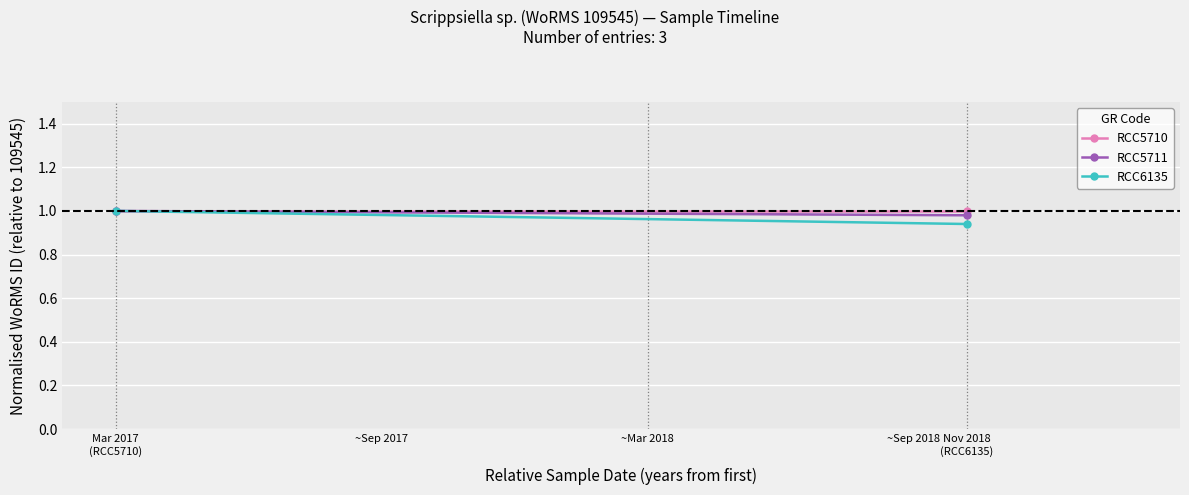

At which label is RCC5710 closest to 1?

Mar 2017
(RCC5710)